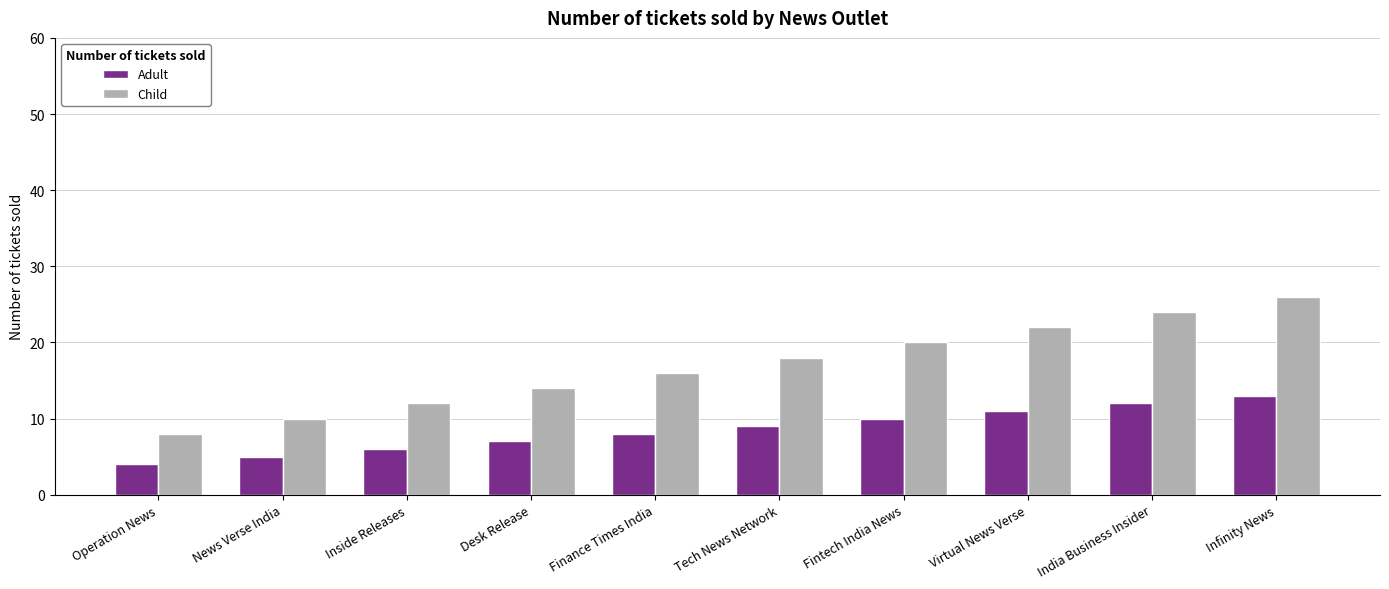

Which category has the highest value across all series?

Infinity News